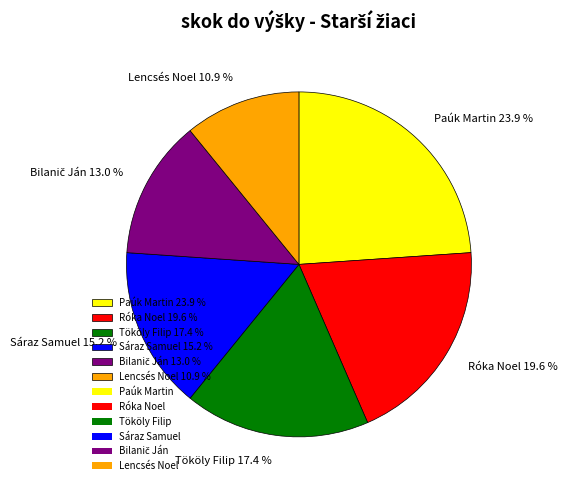

Does Lencsés Noel account for over 50% of the chart?

No